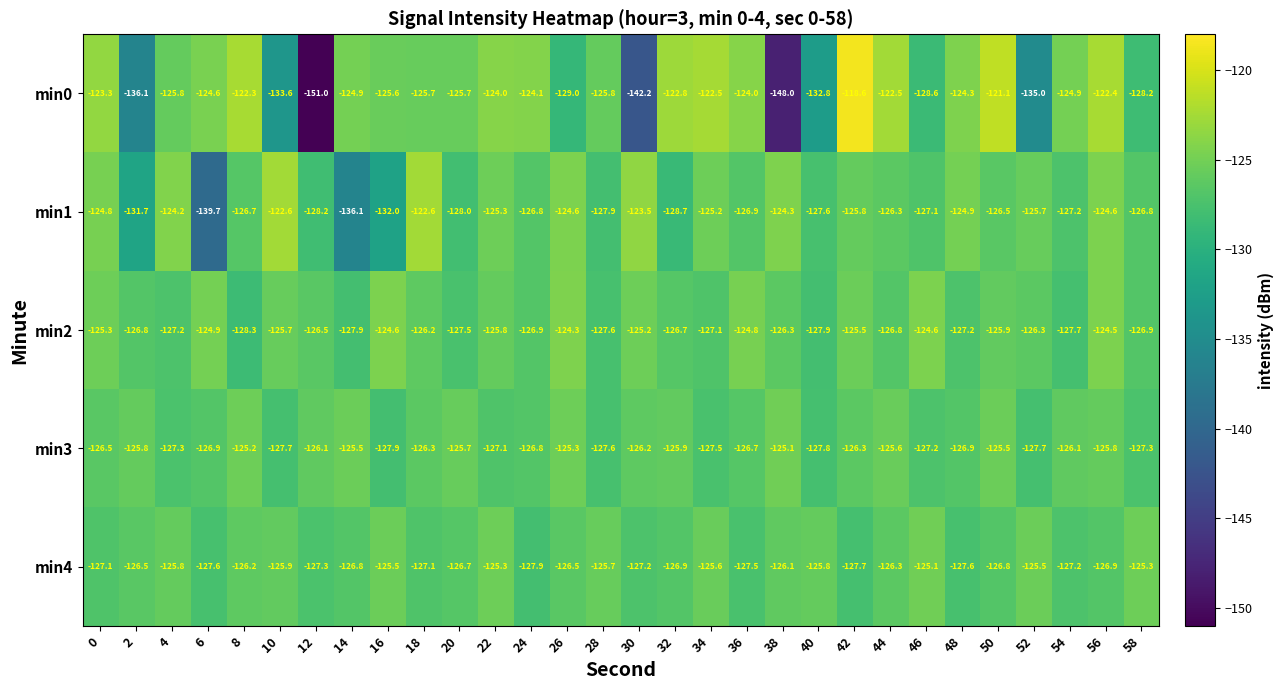

How many distinct data groups are displayed?

5